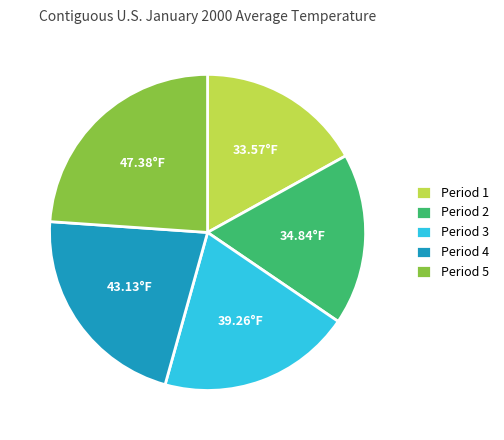

Approximately how many times larger is the value at Period 4 compared to Period 1?

1.3